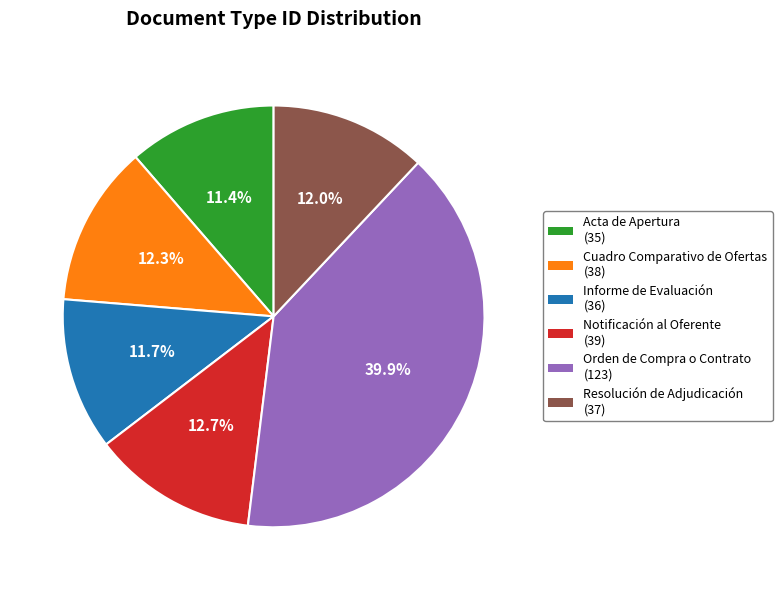

To the nearest percent, what is the combined percentage of Notificación al Oferente and Cuadro Comparativo de Ofertas?

25%